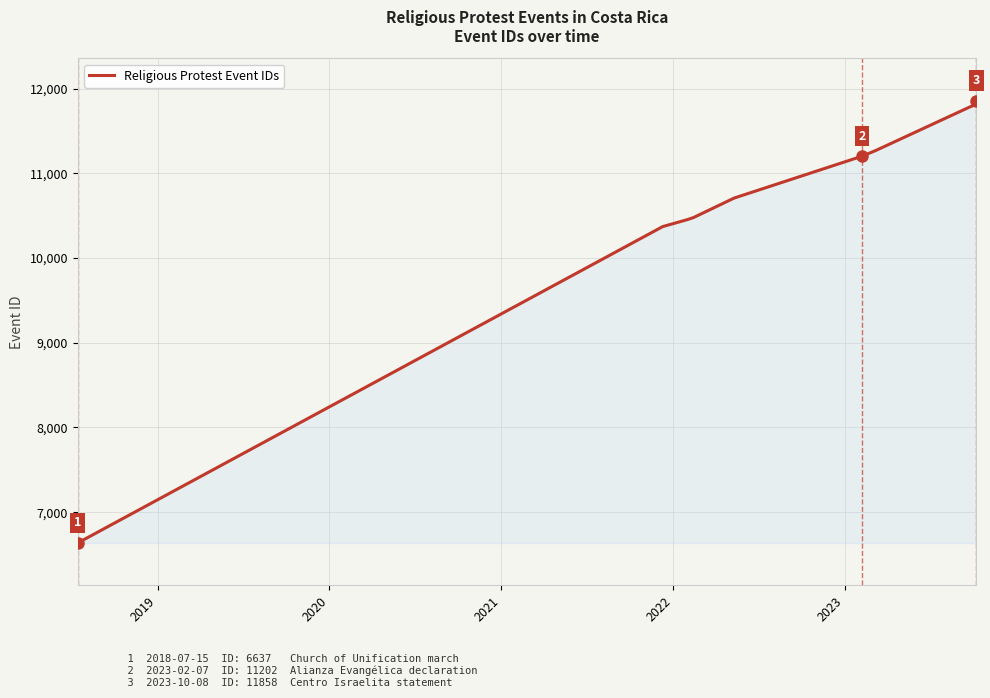

What is the smallest value displayed?

6637